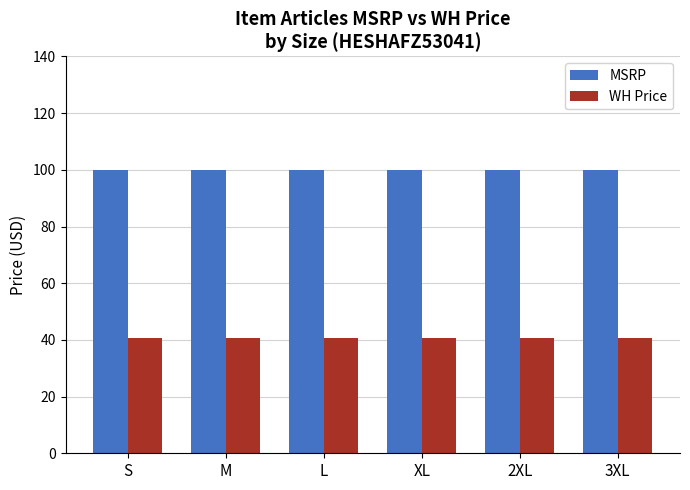

What is the smallest value displayed?

40.8